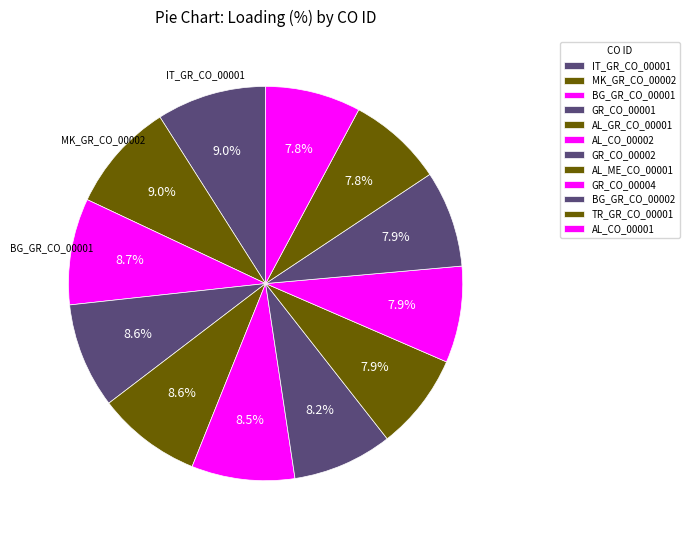

How many segments does this pie chart have?

12